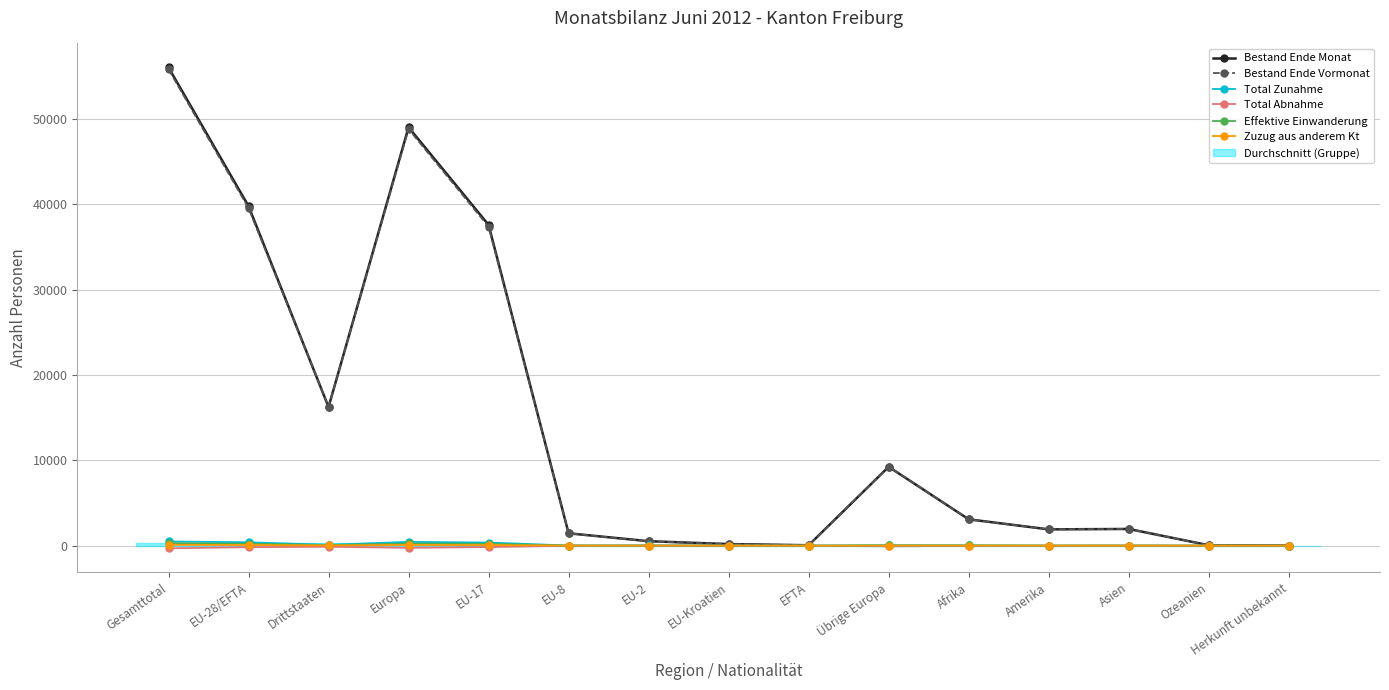

How many categories are shown in the chart?

15